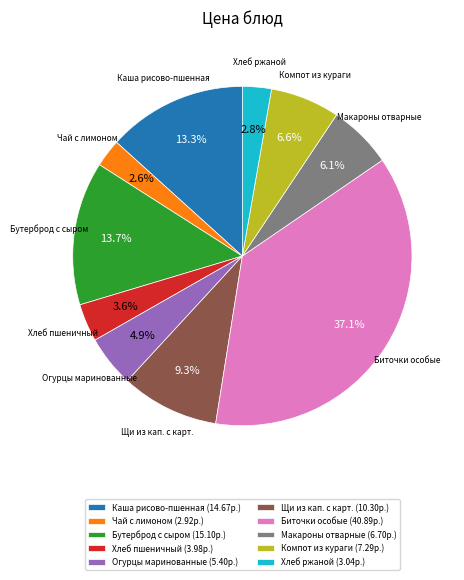

What portion of the pie excludes Хлеб пшеничный (3.98р.)?

96.4%